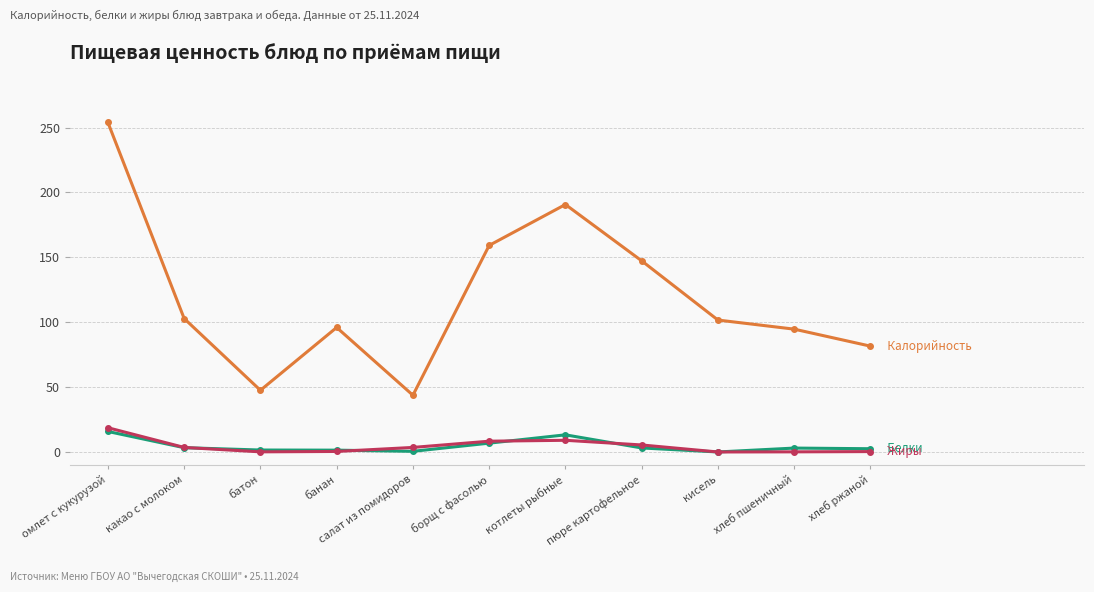

What is the spread (max minus min) of values at котлеты рыбные?

181.6